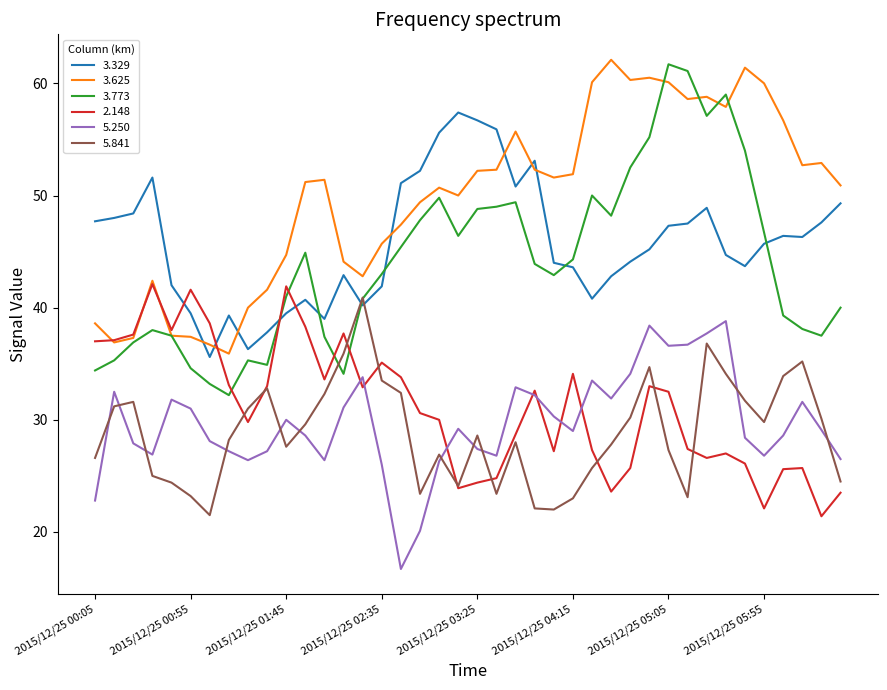

What is the greatest value displayed?

62.1